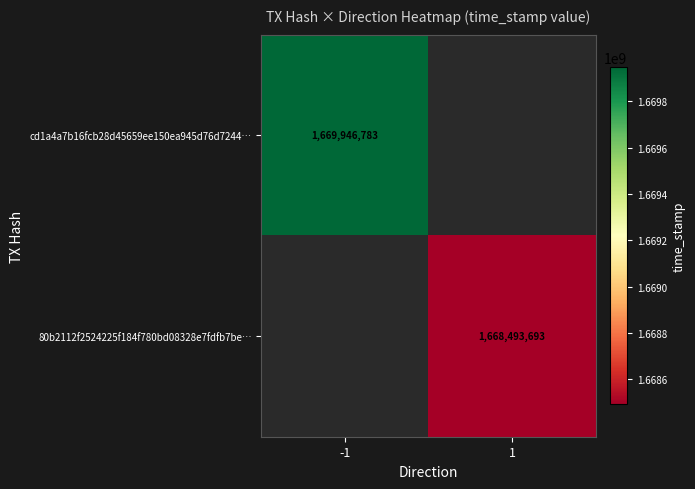

The value of cd1a4a7b16fcb28d45659ee150ea945d76d7244… at -1 is 2449150765. True or false?

False